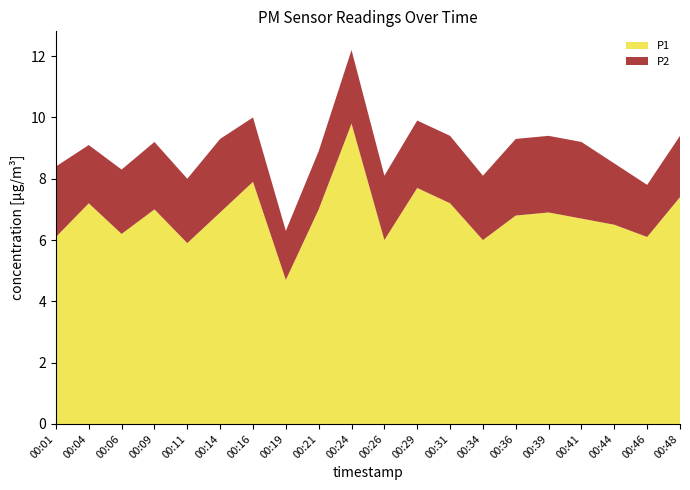

Reading right to left, what are all the values shown in this chart?

P1: 7.4	6.1	6.5	6.7	6.9	6.8	6.0	7.2	7.7	6.0	9.8	7.0	4.7	7.9	6.9	5.9	7.0	6.2	7.2	6.1
P2: 2.0	1.7	2.0	2.5	2.5	2.5	2.1	2.2	2.2	2.1	2.4	1.9	1.6	2.1	2.4	2.1	2.2	2.1	1.9	2.3